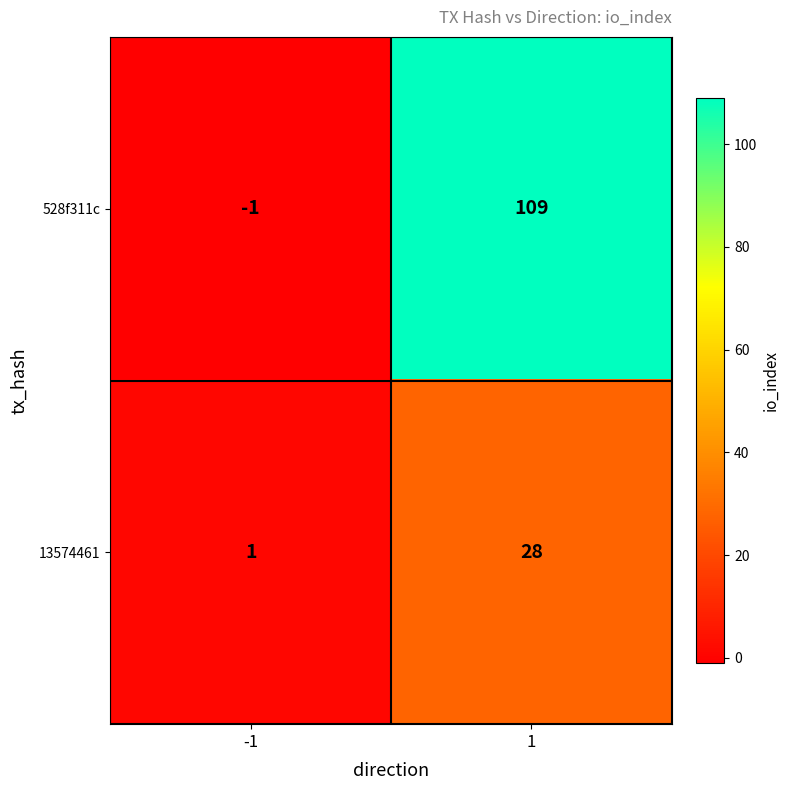

Count the number of categories in the chart.

2